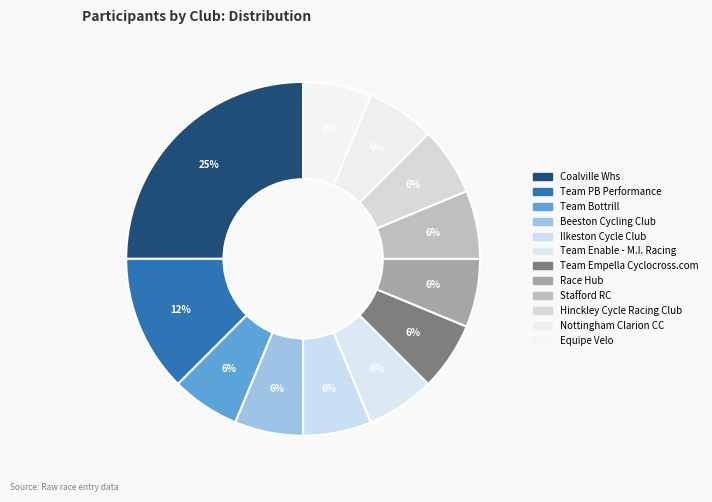

To the nearest percent, what percentage of the pie is Race Hub?

6%